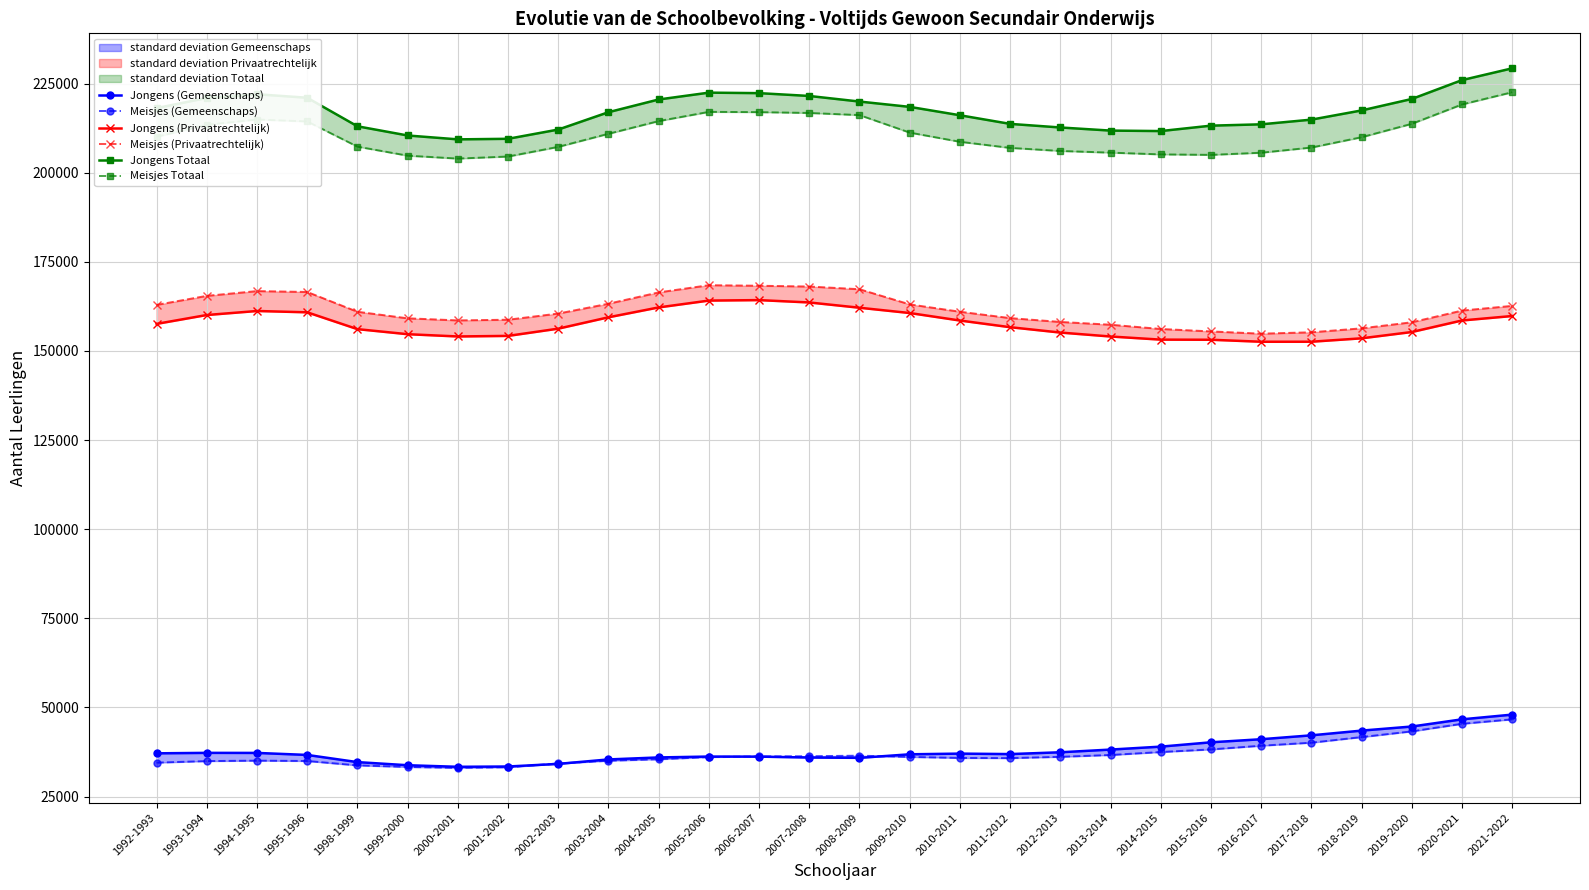

The value of Jongens (Gemeenschaps) at 2011-2012 is 51952. True or false?

False